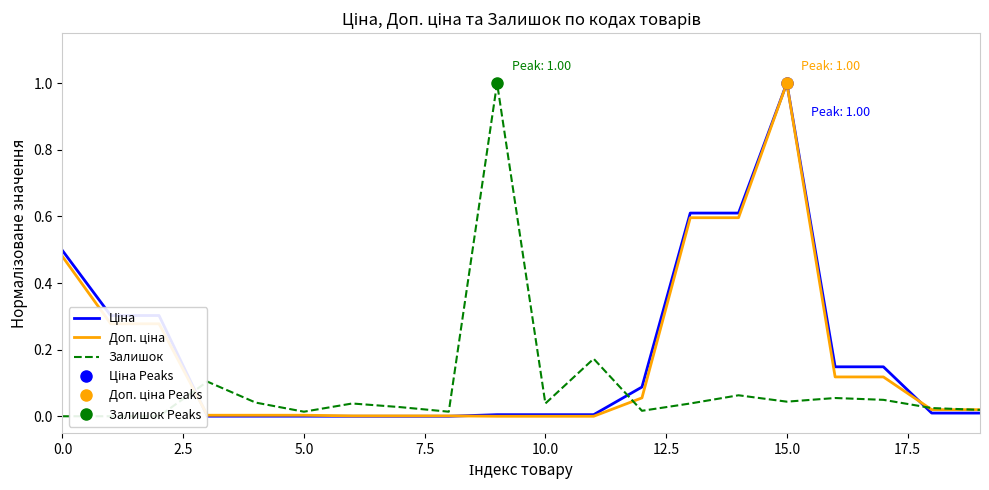

Between 0.0 and 14, which series saw the biggest shift?

Доп. ціна